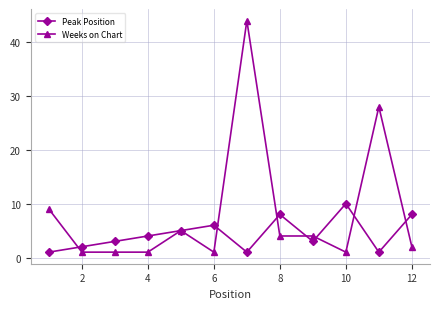

What is the maximum value for Peak Position?

10